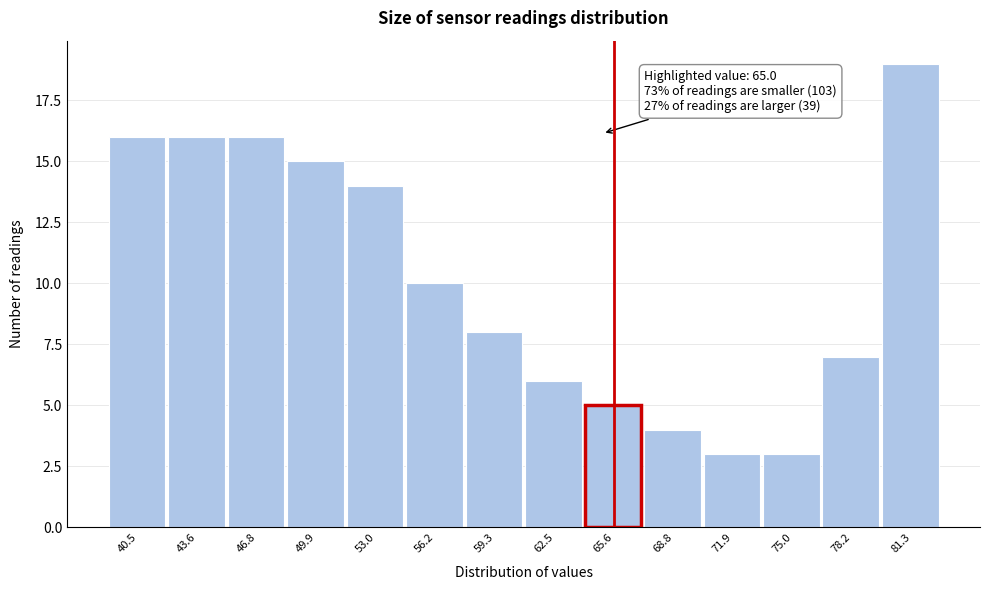

Which range on the x-axis has the tallest bar?

80.0 to 83.0